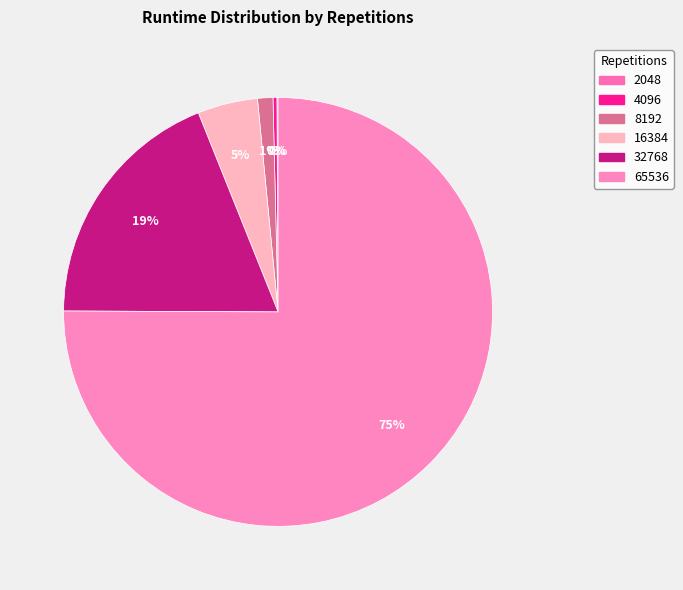

What is the change in value from 8192 to 65536?

+72.2